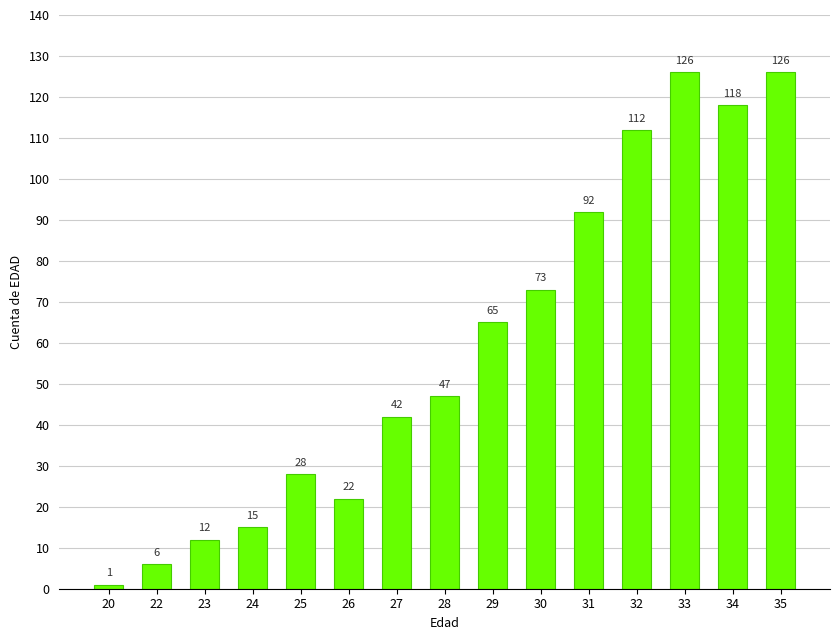

Reading left to right, list all the values displayed in this chart.

1	6	12	15	28	22	42	47	65	73	92	112	126	118	126